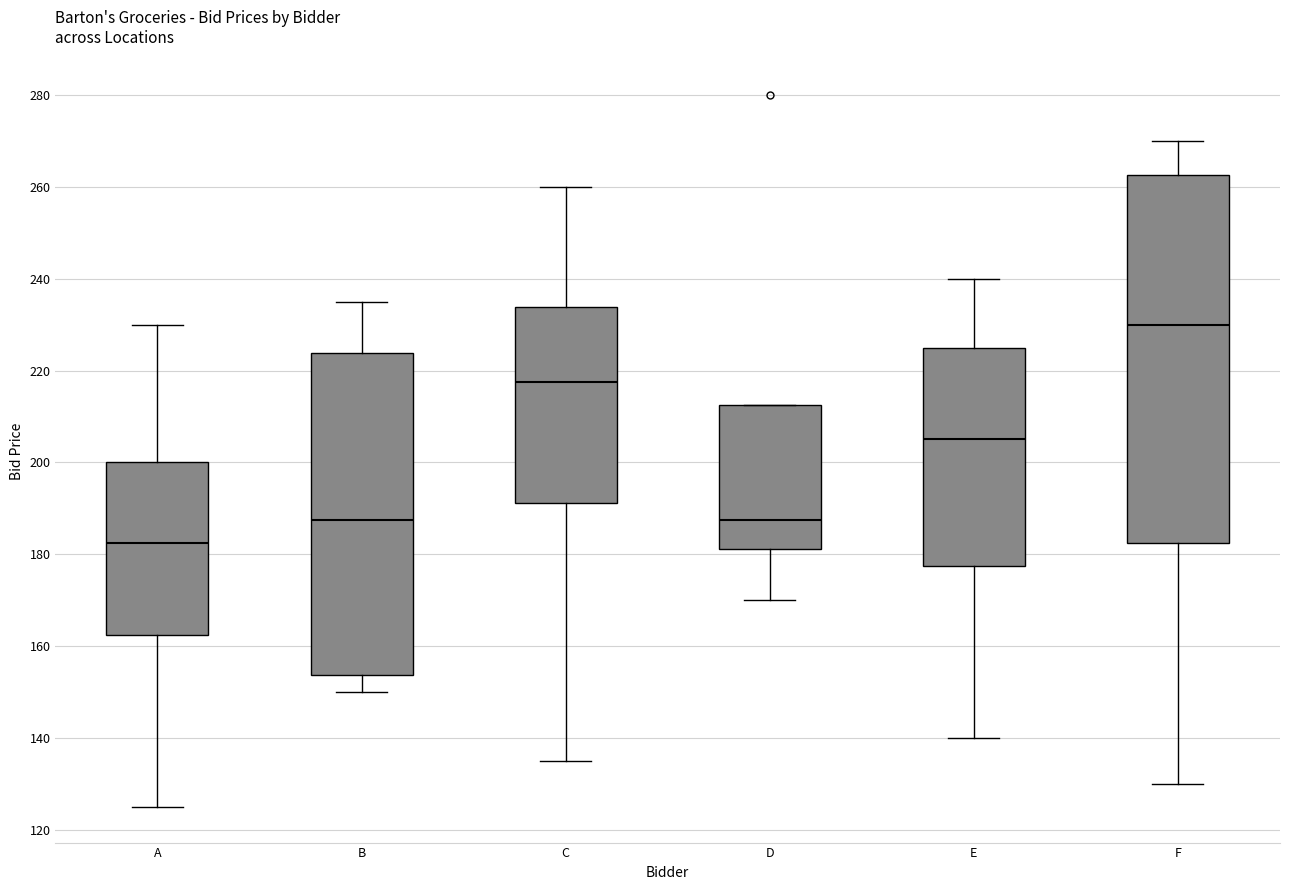

Reading left to right, read every box against the y-axis: the position of its median line, the range the box covers, and the ends of its whiskers. The values are not printed on the chart, so give them approximately, as read against the axis.

A: median 182, box 162 to 200, whiskers 126 to 230
B: median 188, box 154 to 224, whiskers 150 to 236
C: median 218, box 192 to 234, whiskers 136 to 260
D: median 188, box 182 to 212, whiskers 170 to 212
E: median 206, box 178 to 226, whiskers 140 to 240
F: median 230, box 182 to 262, whiskers 130 to 270